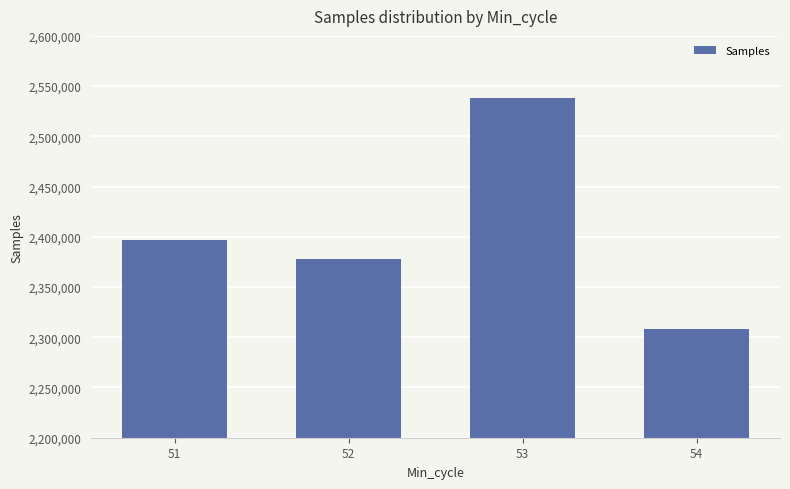

The value at 52 is 2378272. True or false?

True